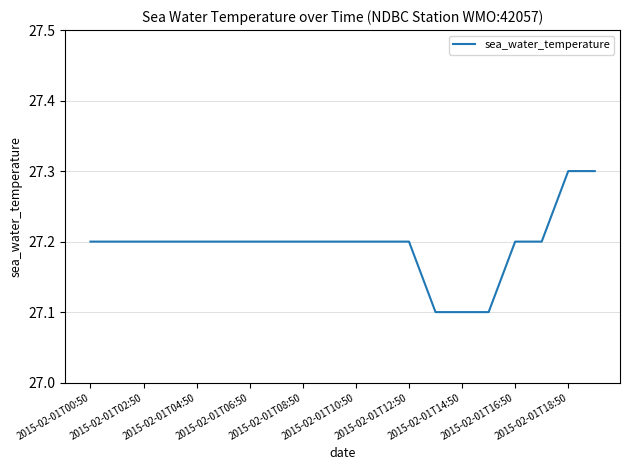

How many lines are shown in the chart?

1